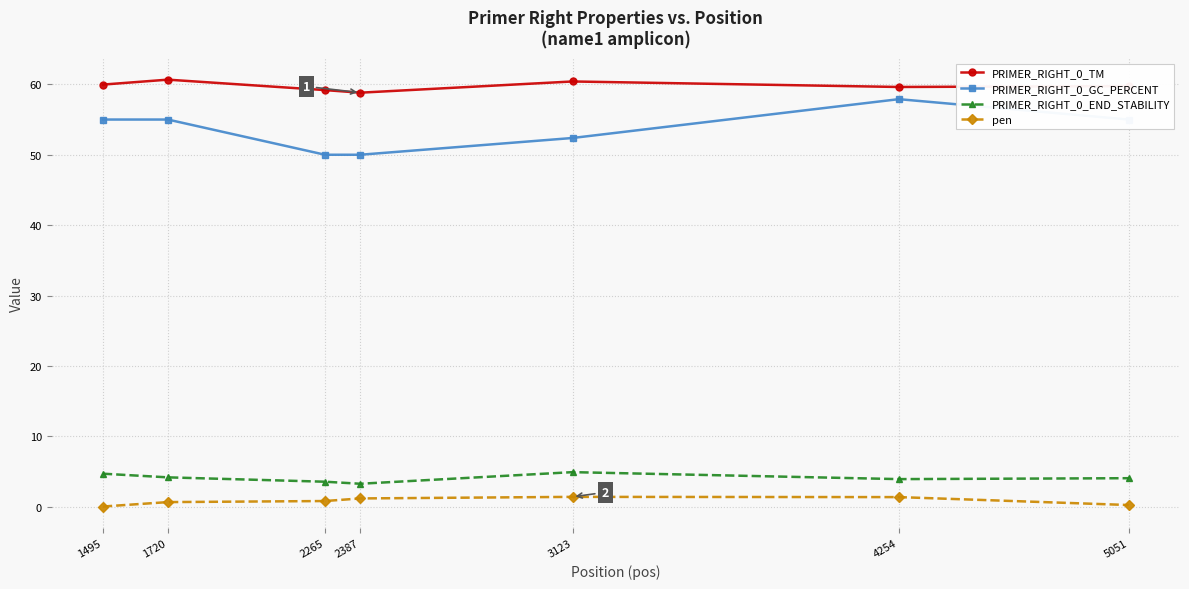

What is the value of the PRIMER_RIGHT_0_TM point at the 4th from the left?

58.8